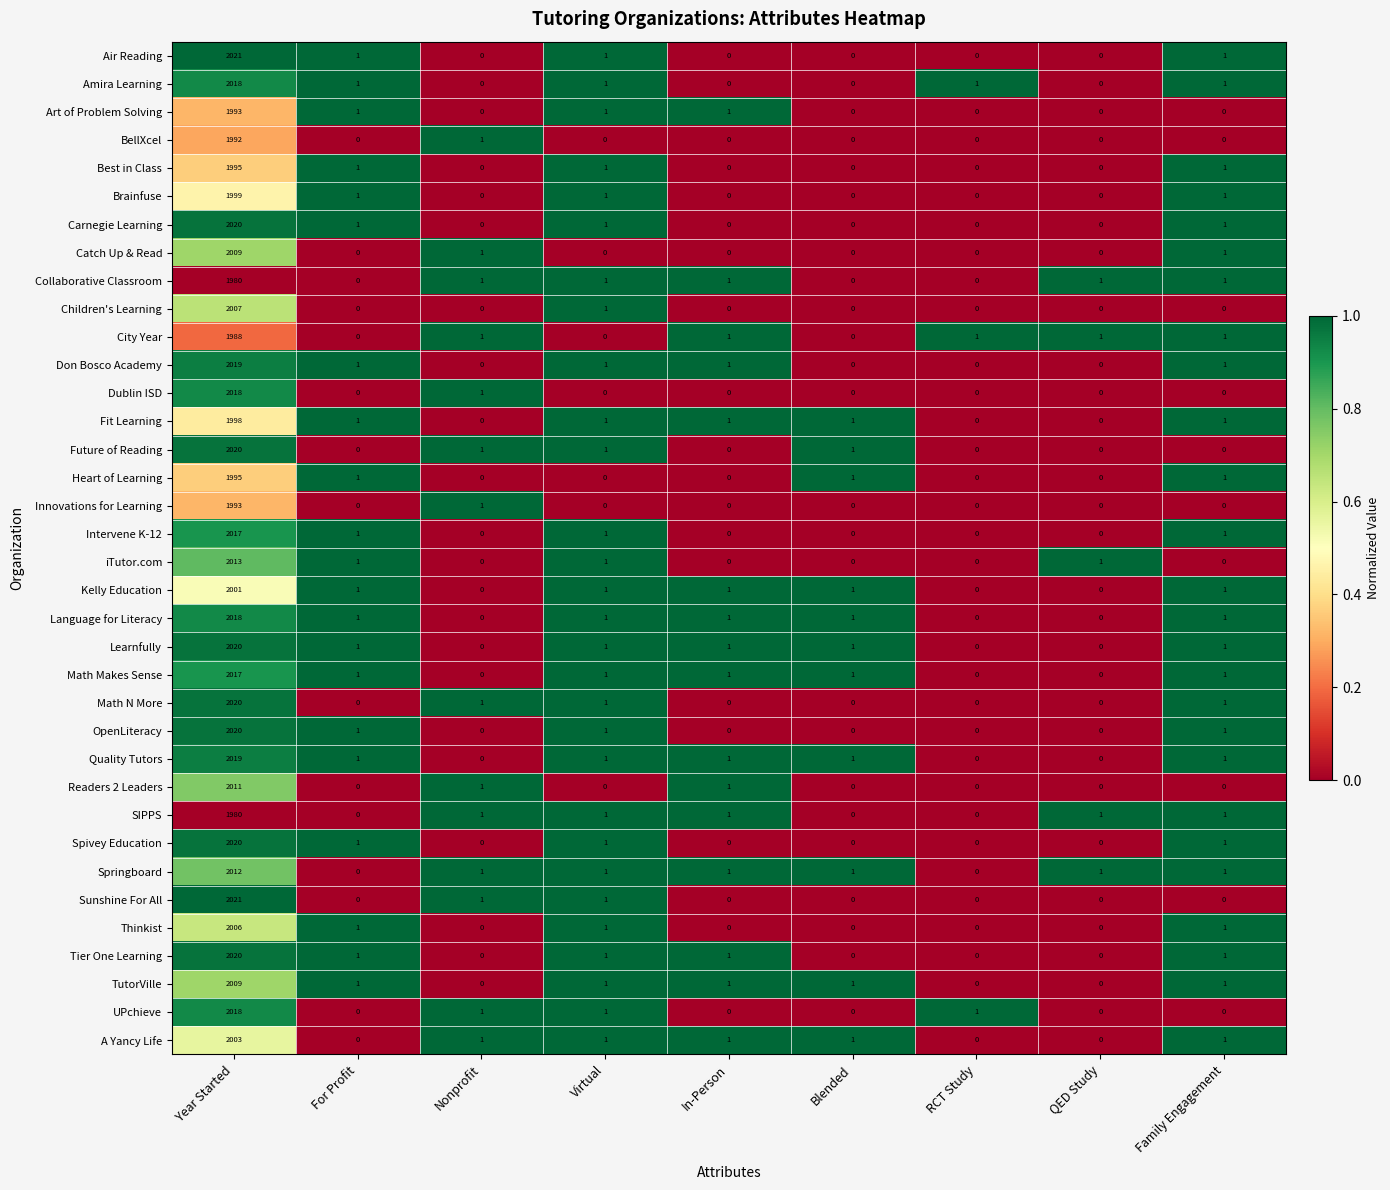

True or false: Catch Up & Read has a value of 1058 at In-Person.

False